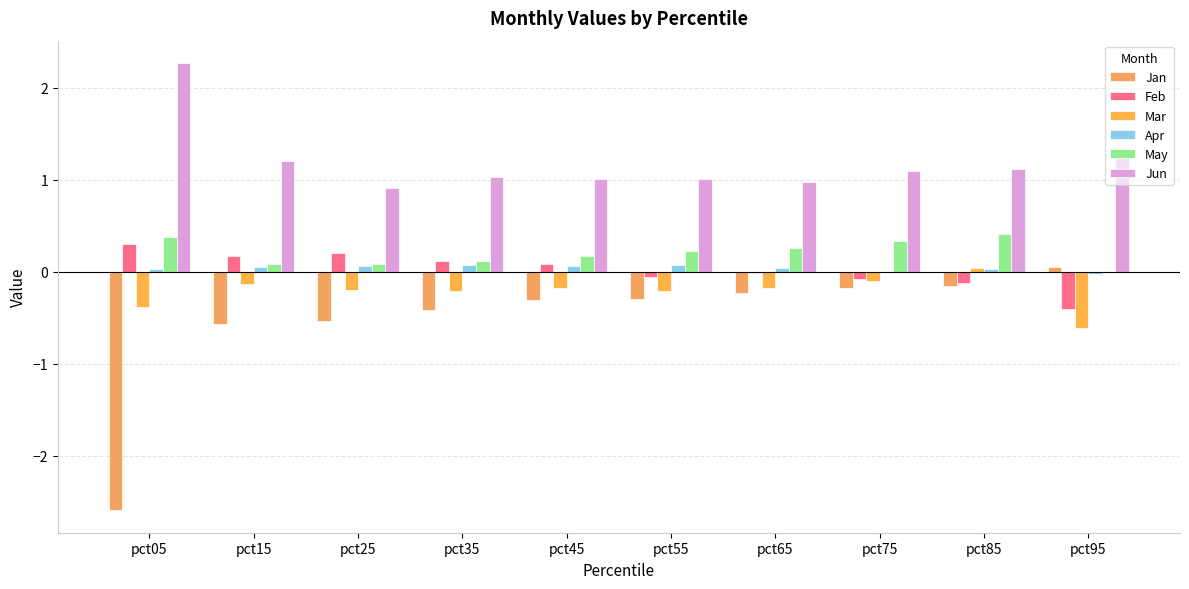

What is the difference between the Jan values at pct65 and pct35?

0.2